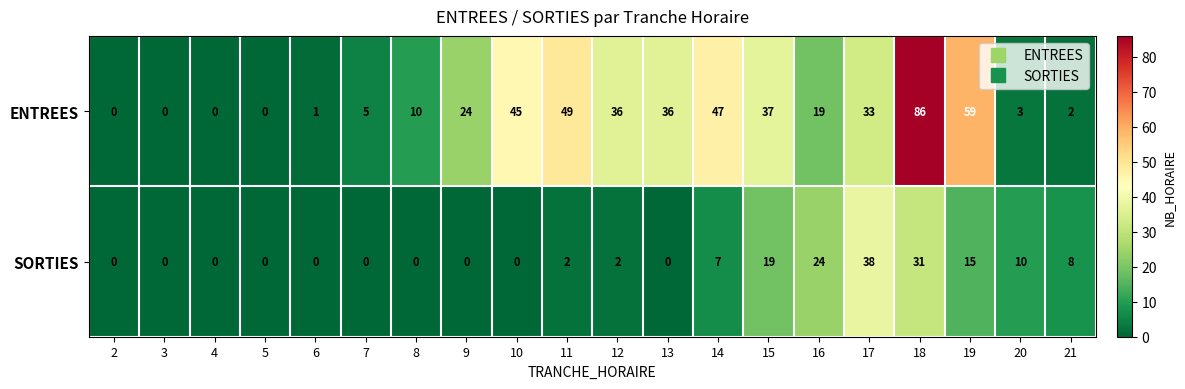

Read the SORTIES value at 16, to the nearest 5.

25